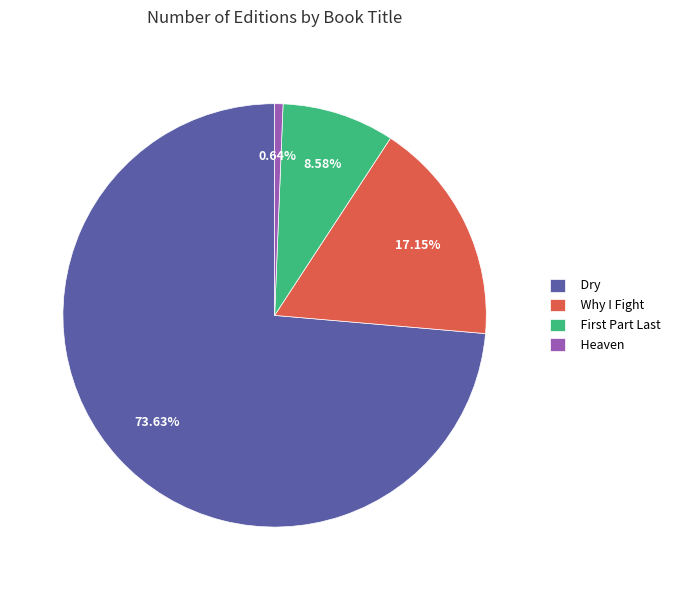

Count the number of slices in the pie.

4